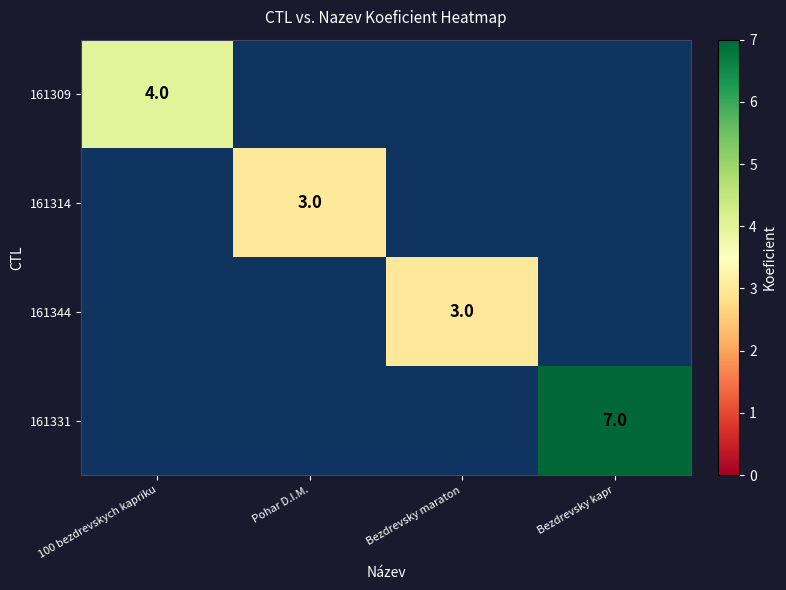

Is it true that 161331 equals 7 at Bezdrevsky kapr?

True